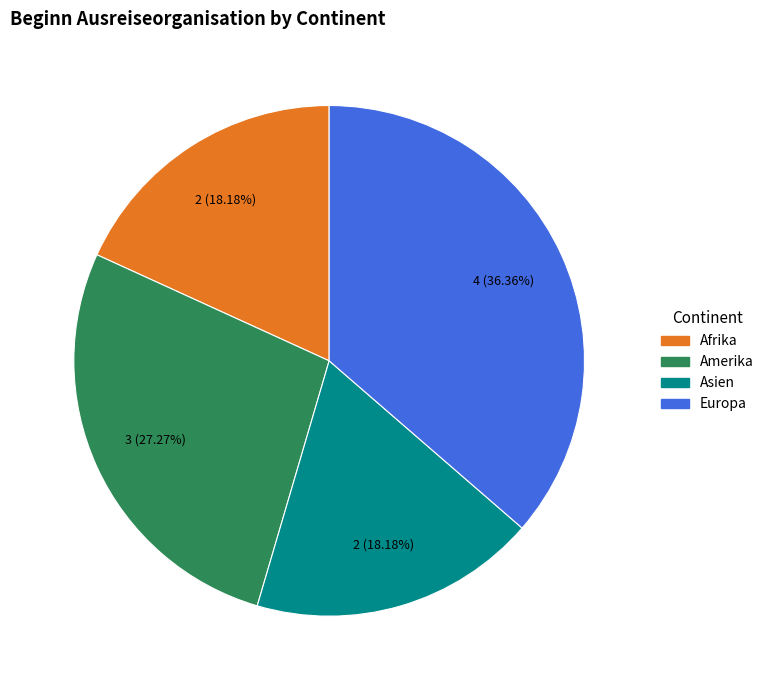

Between Europa and Amerika, which is larger?

Europa